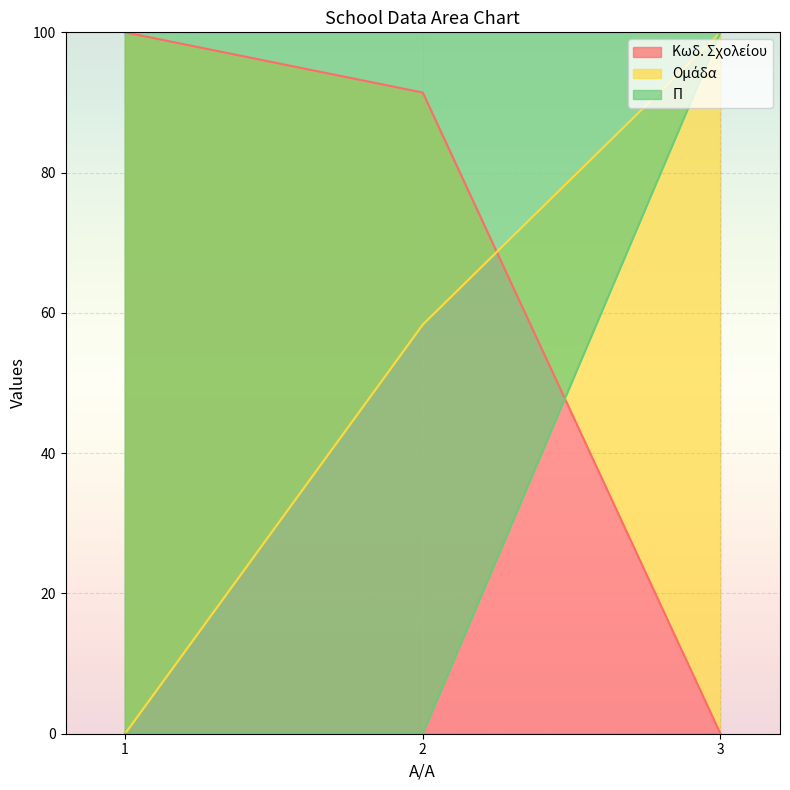

What is the difference between the highest and lowest values at 3?

100.0